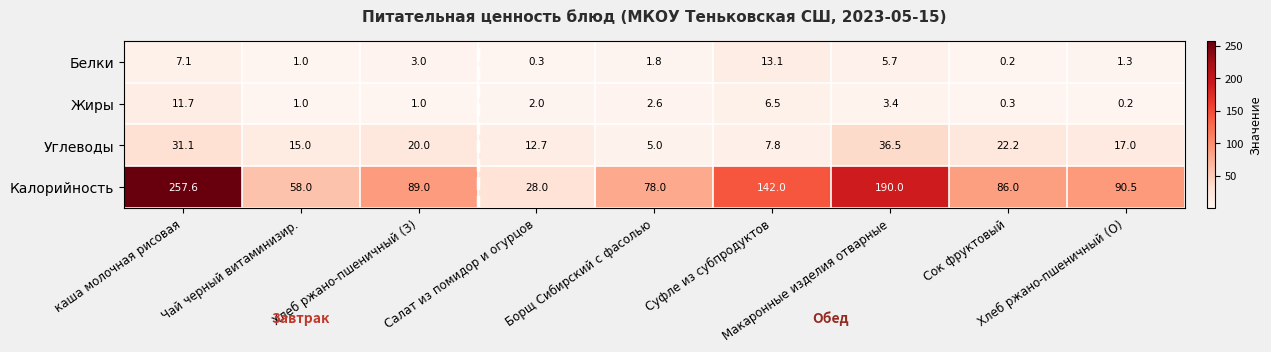

At how many categories does at least one series exceed 173?

2